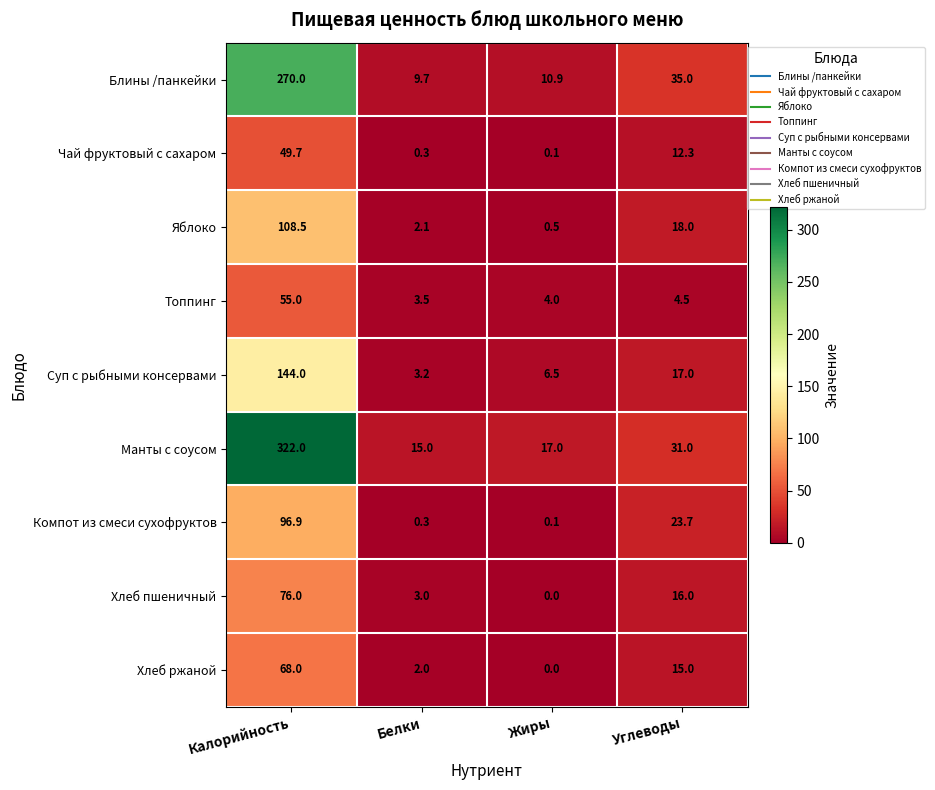

At which category does the chart reach its peak across all series?

Калорийность